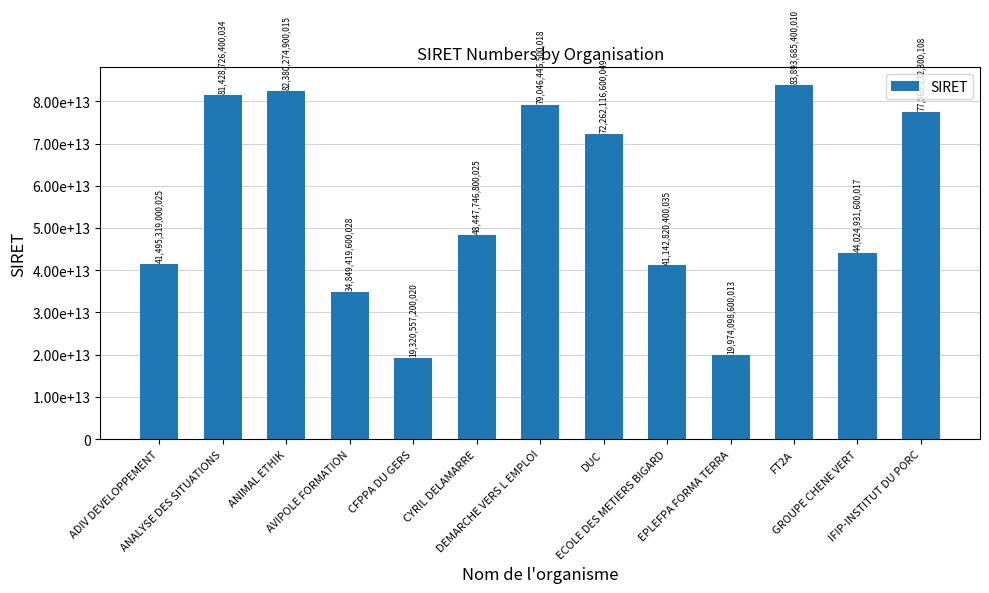

What value does the data have at ANIMAL ETHIK, to the nearest 50?

82380274900000